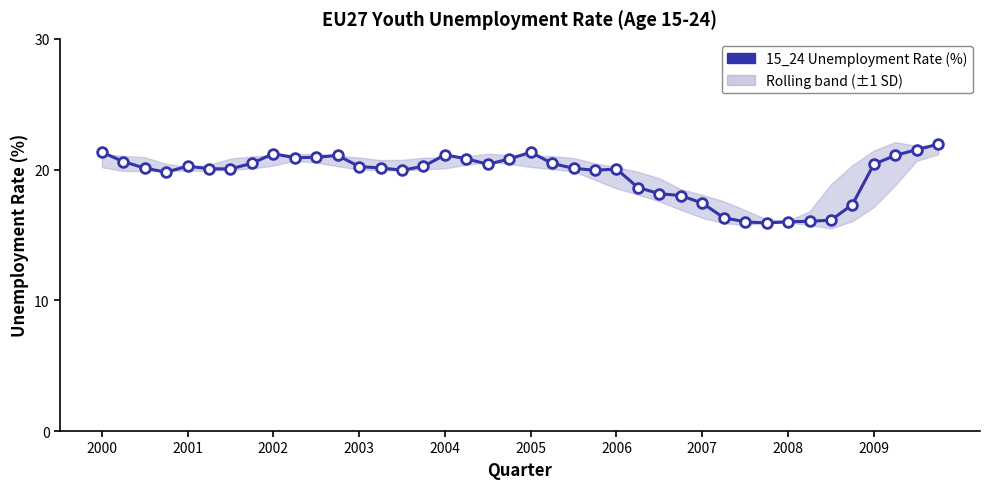

Reading right to left, extract all data points from this chart.

21.9	21.5	21.1	20.4	17.3	16.1	16.0	16.0	15.9	16.0	16.3	17.4	18.0	18.2	18.6	20.0	19.9	20.1	20.5	21.3	20.8	20.4	20.8	21.1	20.2	20.0	20.1	20.2	21.1	20.9	20.9	21.2	20.5	20.0	20.1	20.3	19.8	20.1	20.6	21.3